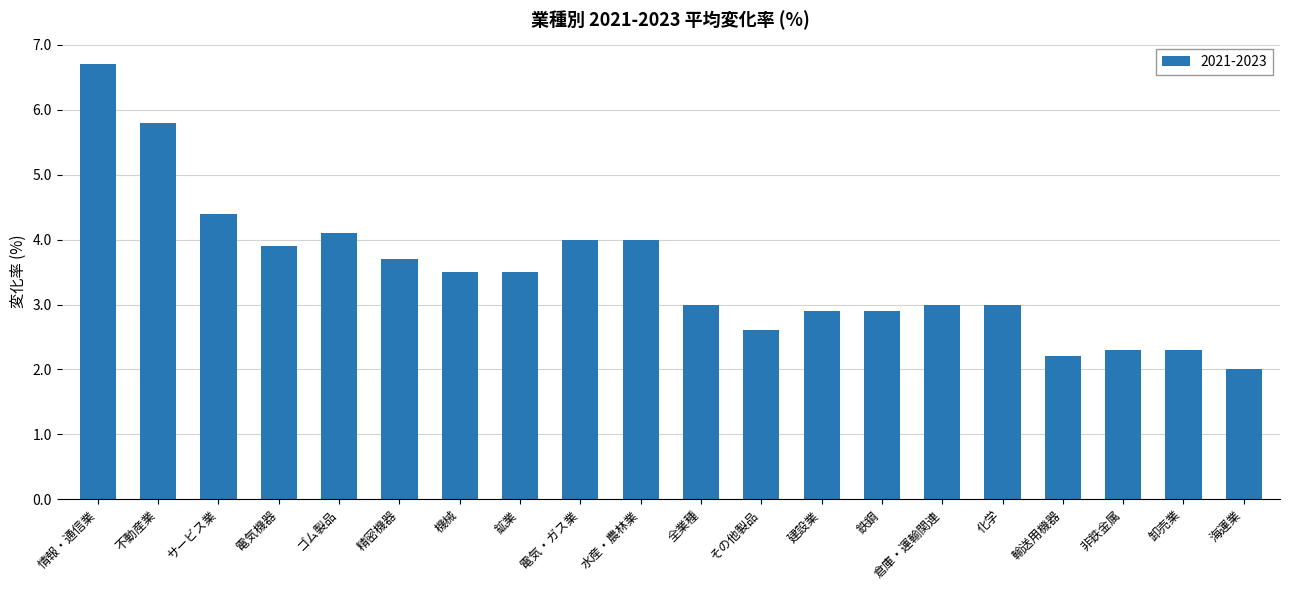

Which category has the highest value across all series?

情報・通信業